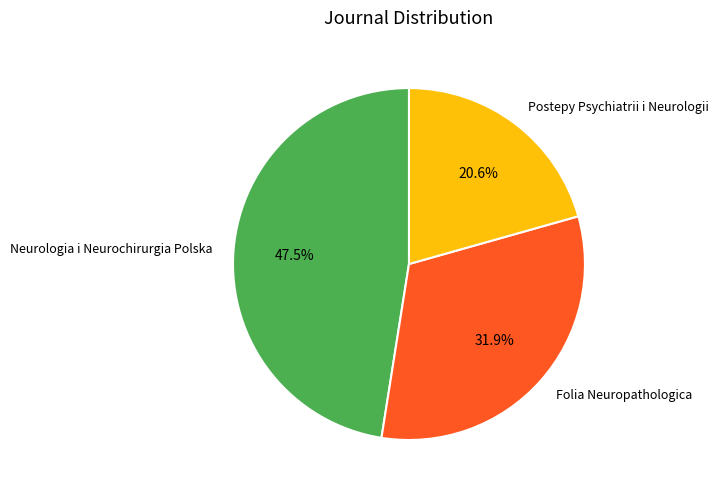

Is there any slice that represents more than half of the pie?

No